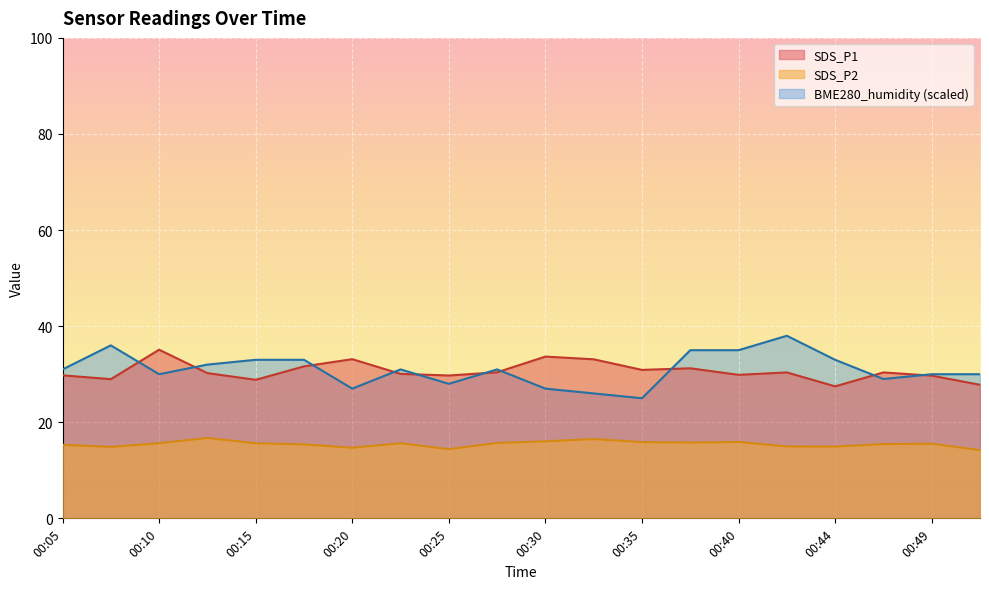

Is it true that BME280_humidity equals 13.5 at 00:30?

False